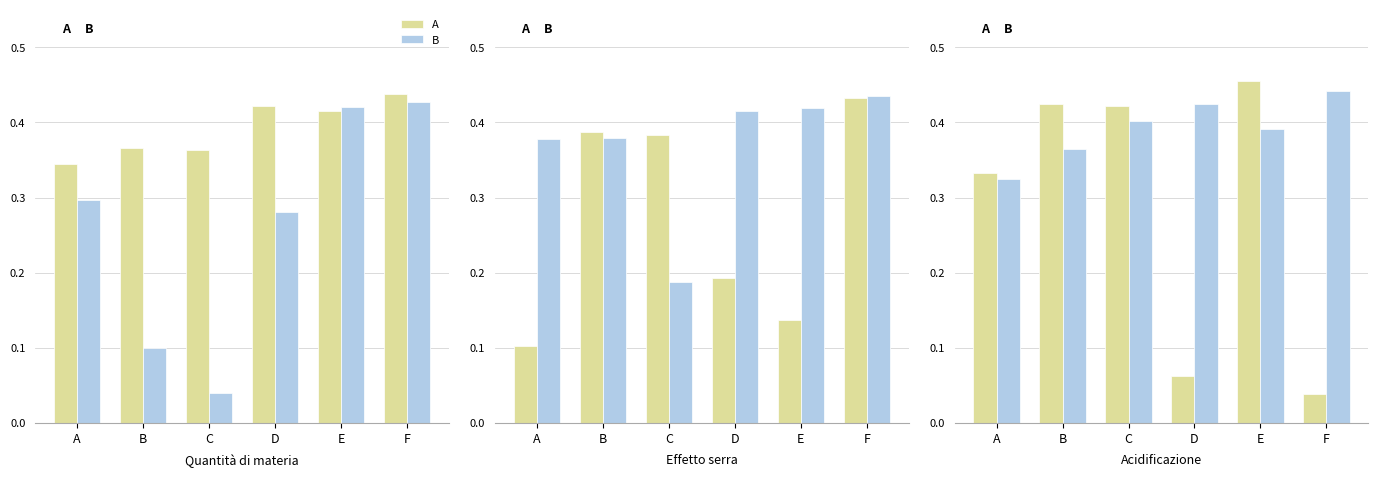

What is the sum of the A values at D and E?

0.5